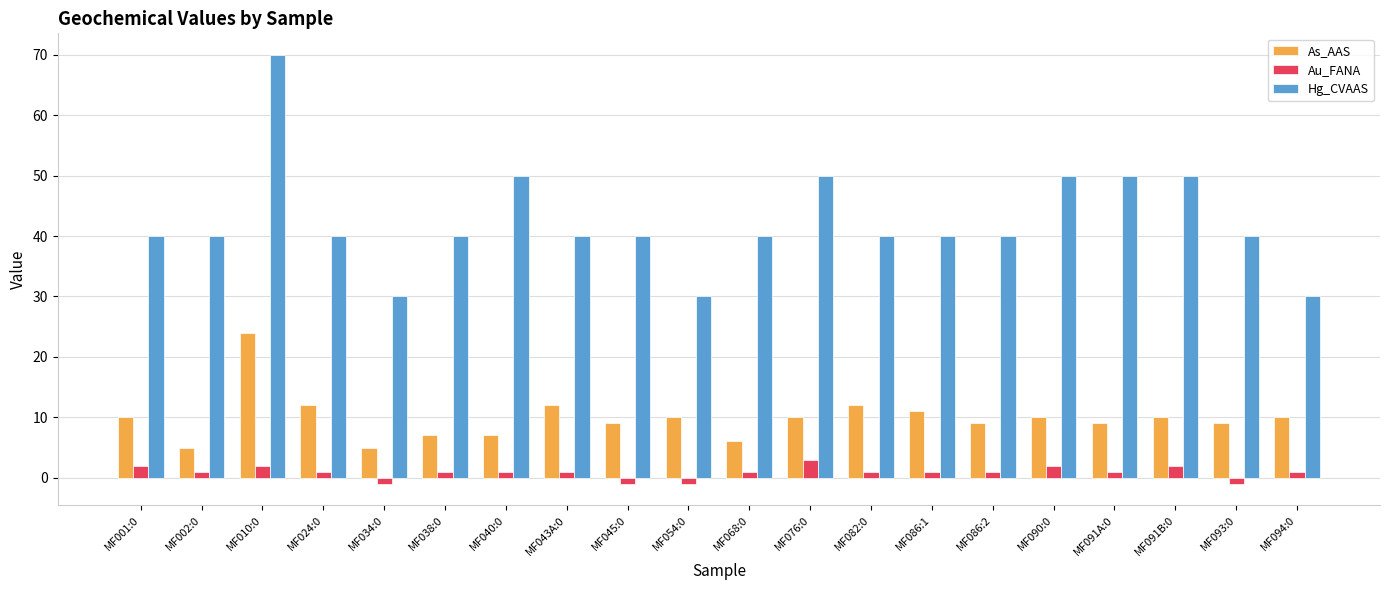

What is the sum of the Au_FANA values at MF002:0 and MF091B:0?

3